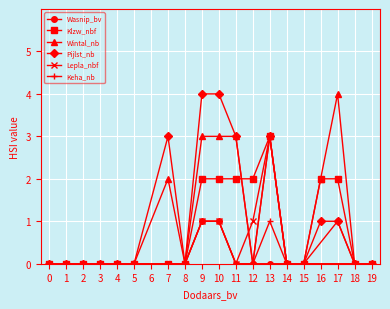

What is the maximum value for Pijlst_nb?

4